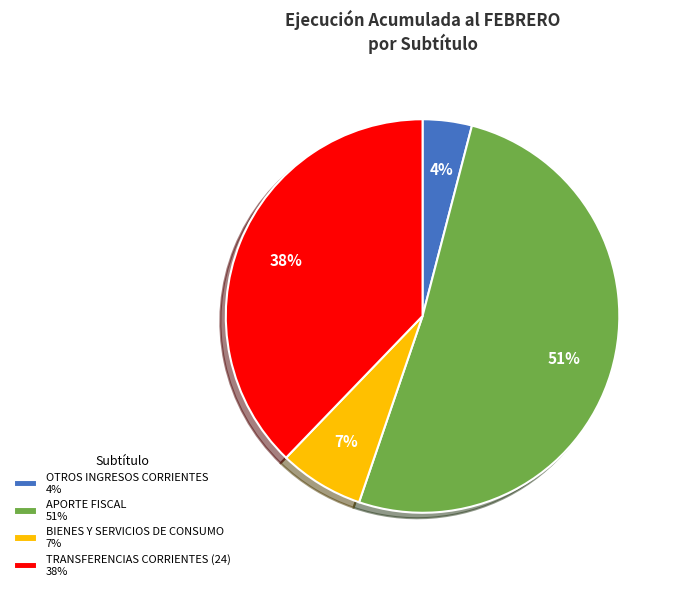

To the nearest percent, what is the average slice percentage?

25%